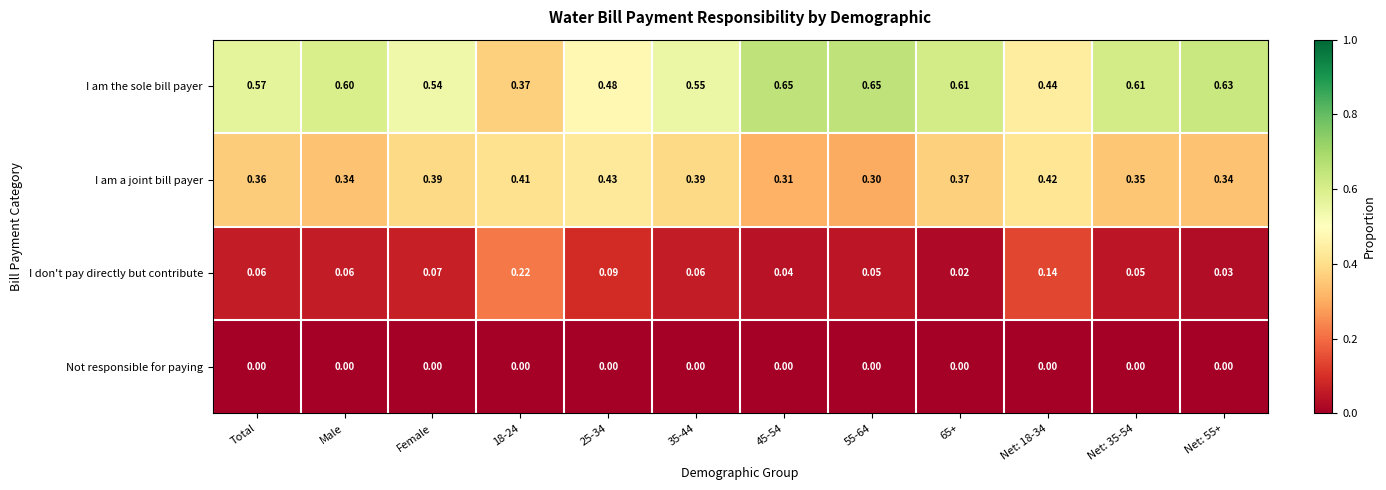

Rank the series at Net: 18-34 from highest to lowest value.

I am the sole bill payer, I am a joint bill payer, I don't pay directly but contribute, Not responsible for paying